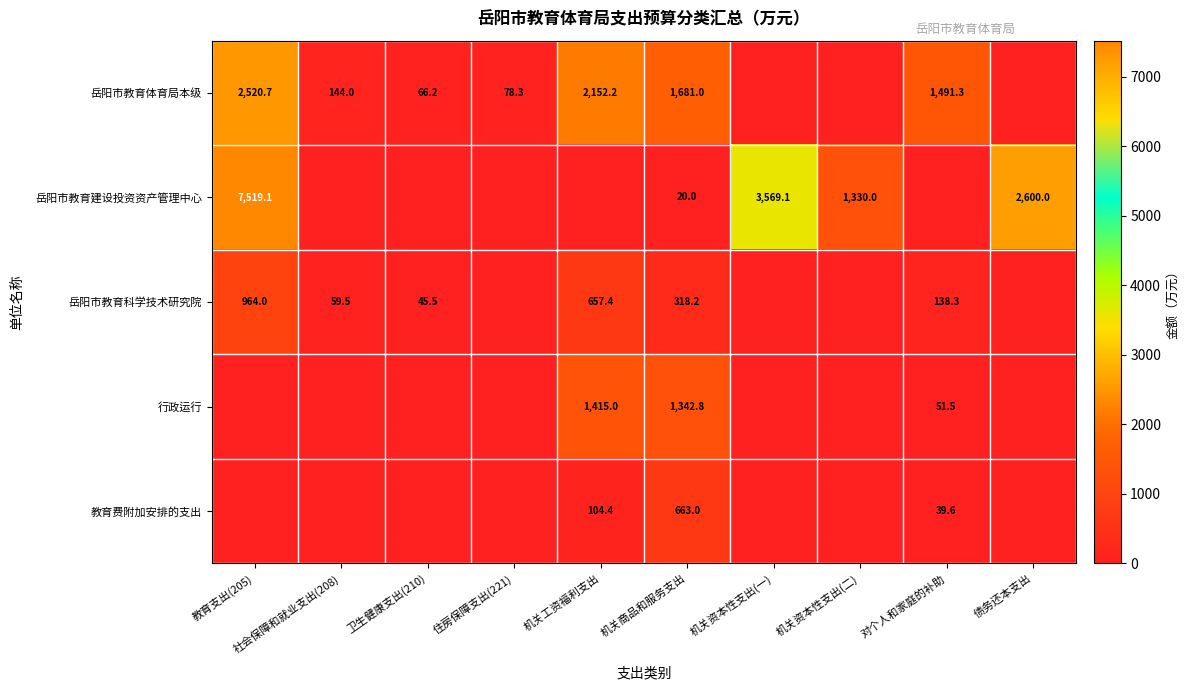

The value of 岳阳市教育科学技术研究院 at 对个人和家庭的补助 is 138.3. True or false?

True